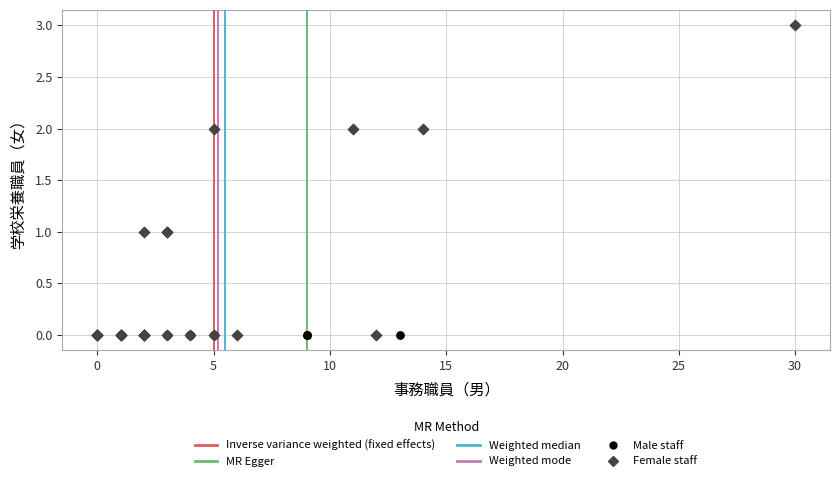

Which series contains the highest Y value?

Female staff